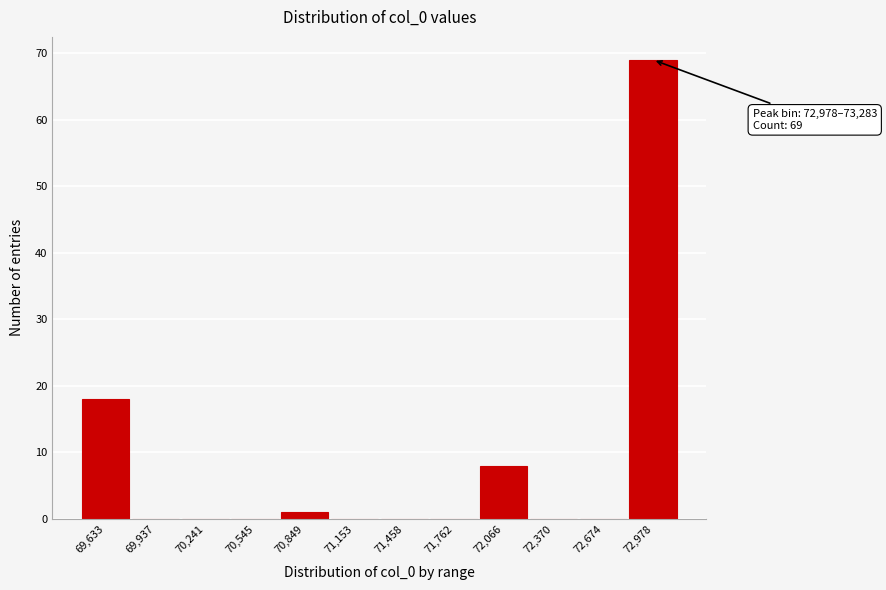

Reading left to right, transcribe all the data shown in this chart.

69,633=18	69,937=0	70,241=0	70,545=0	70,849=1	71,153=0	71,458=0	71,762=0	72,066=8	72,370=0	72,674=0	72,978=69